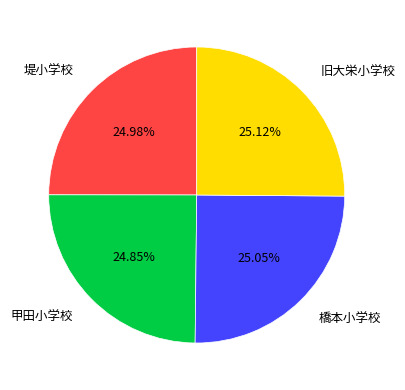

To the nearest percent, what portion does 堤小学校 represent?

25%